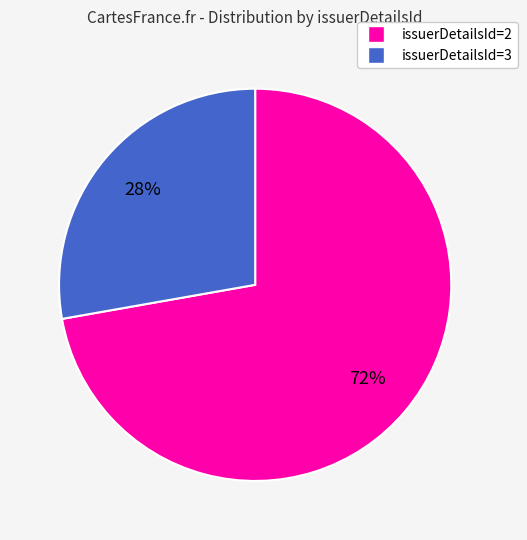

To the nearest percent, what portion does issuerDetailsId=3 represent?

28%